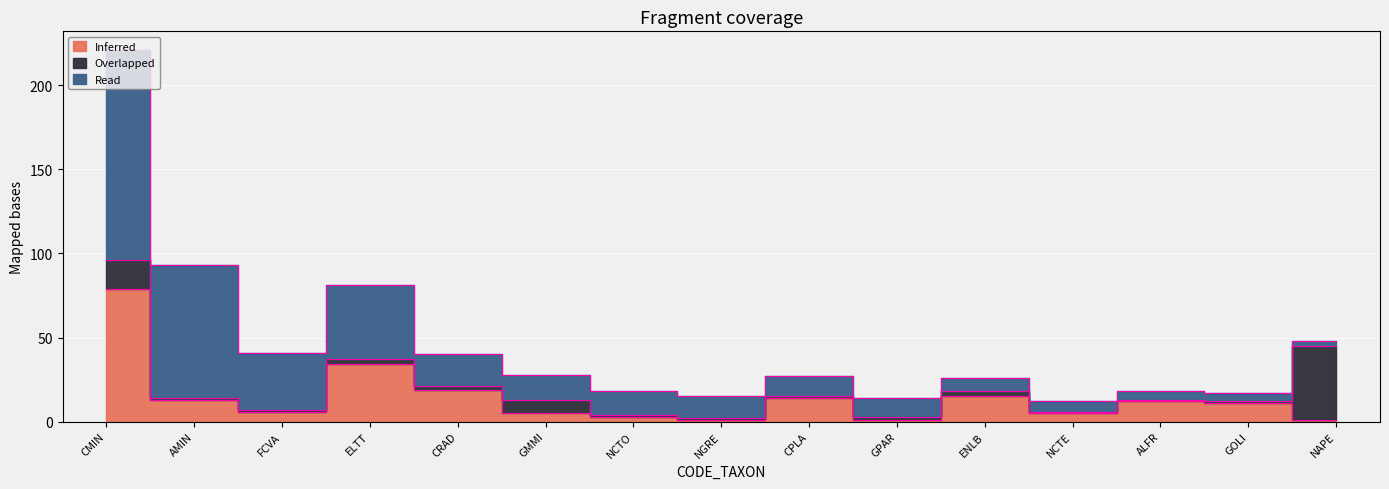

In Inferred, how many points are higher than both neighbors (excluding endpoints)?

4